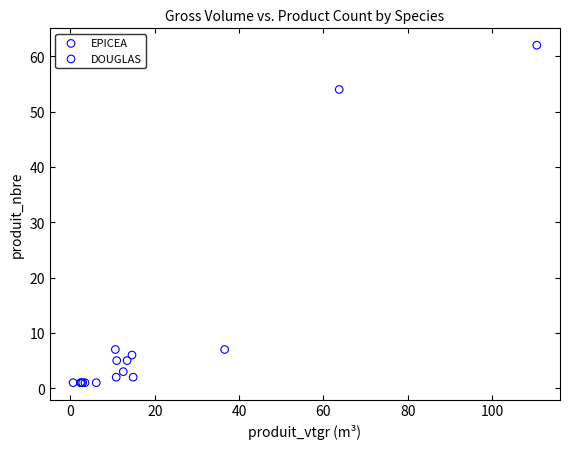

Which series contains the highest Y value?

EPICEA